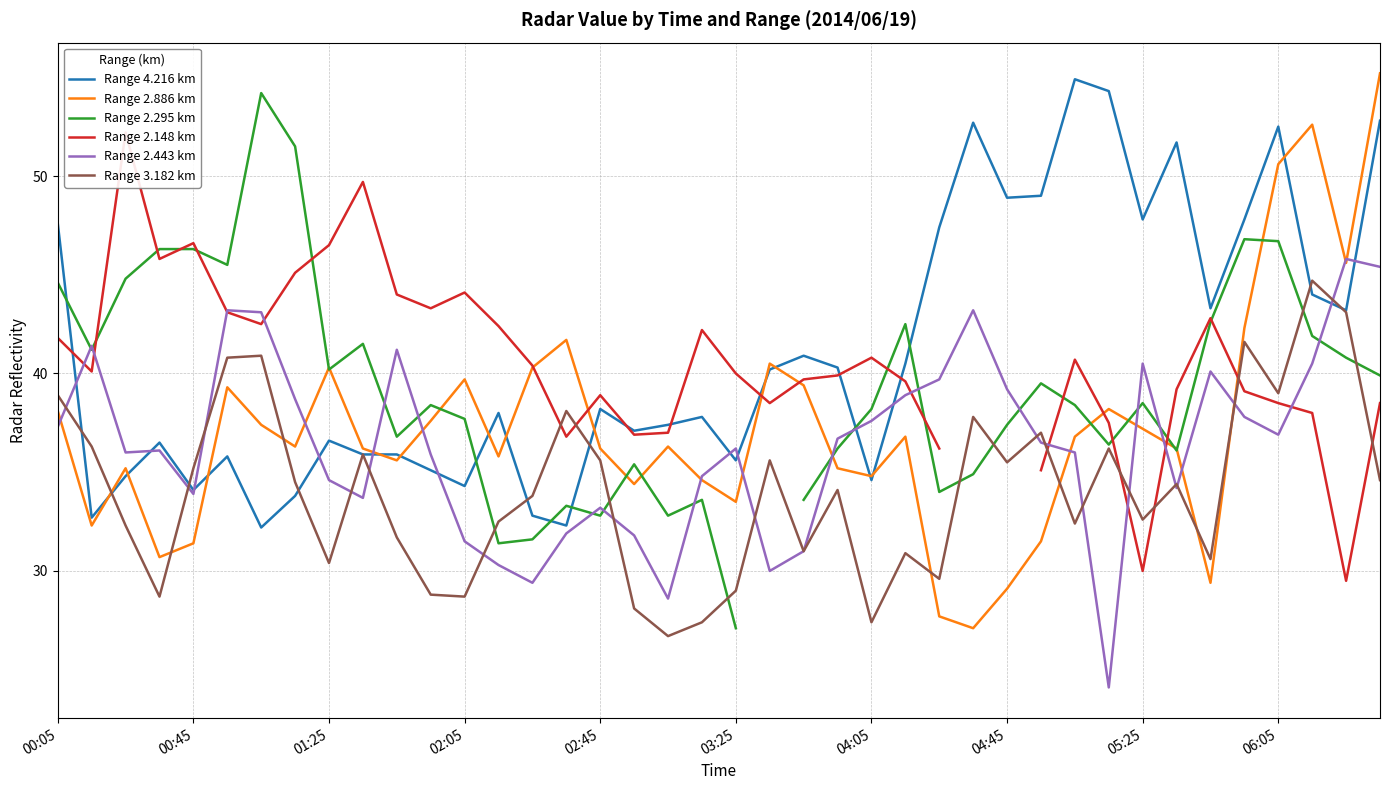

What is the difference between the second highest and minimum values in the Range 3.182 km series?

16.4